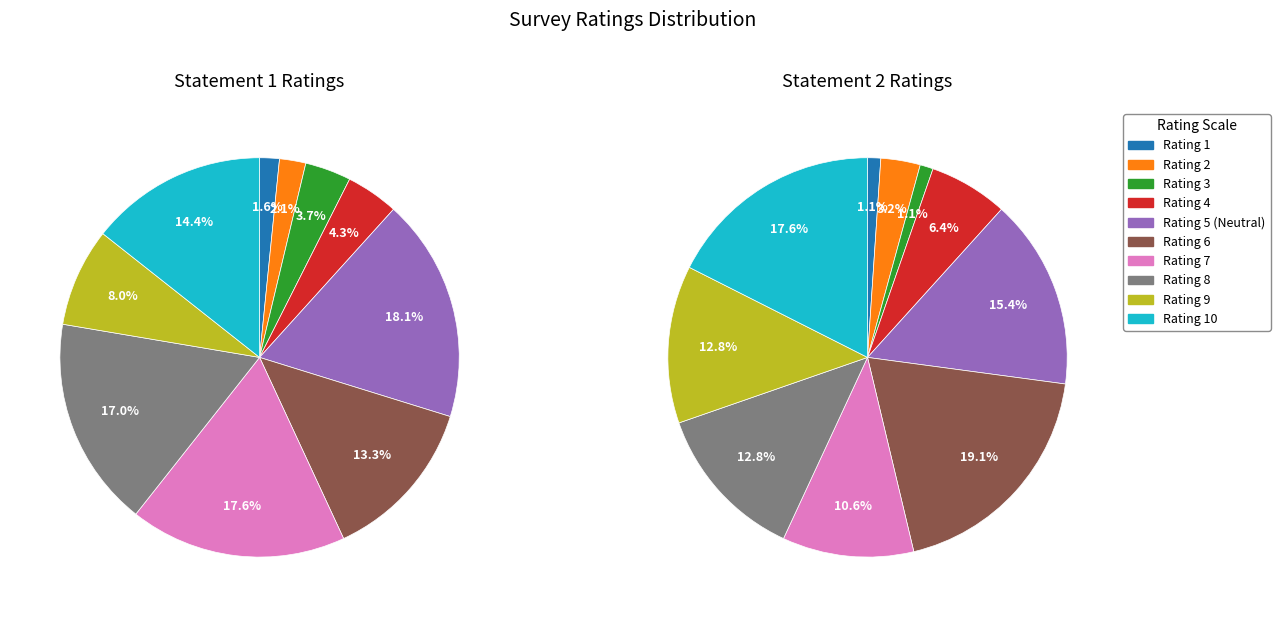

Between 5 - Neither agree nor disagree and 9, which series saw the biggest shift?

Statement 1